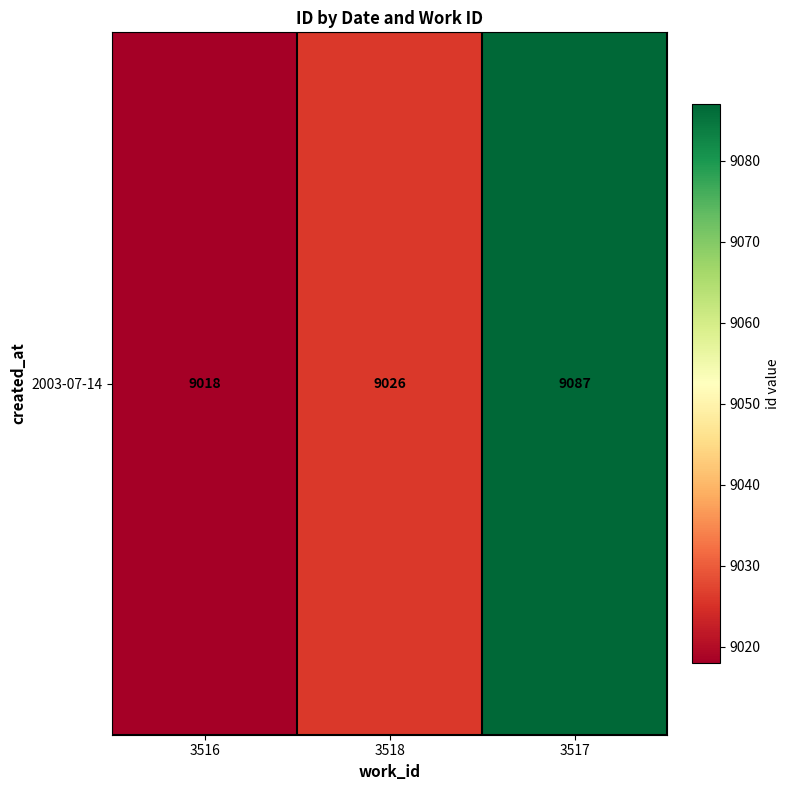

The chart shows a value of 9018 at 3516. True or false?

True